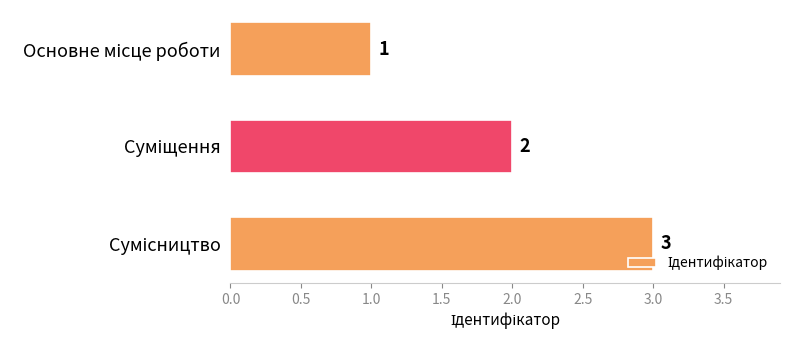

How many values are between 1 and 3?

3